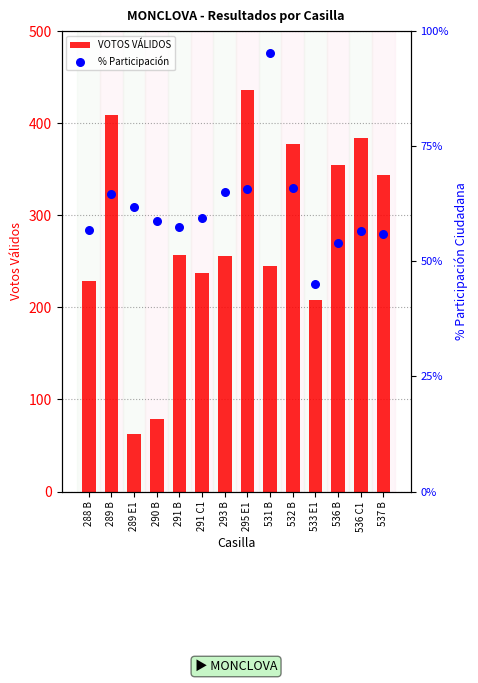

What is the total value across all series at 295 E1?

501.8